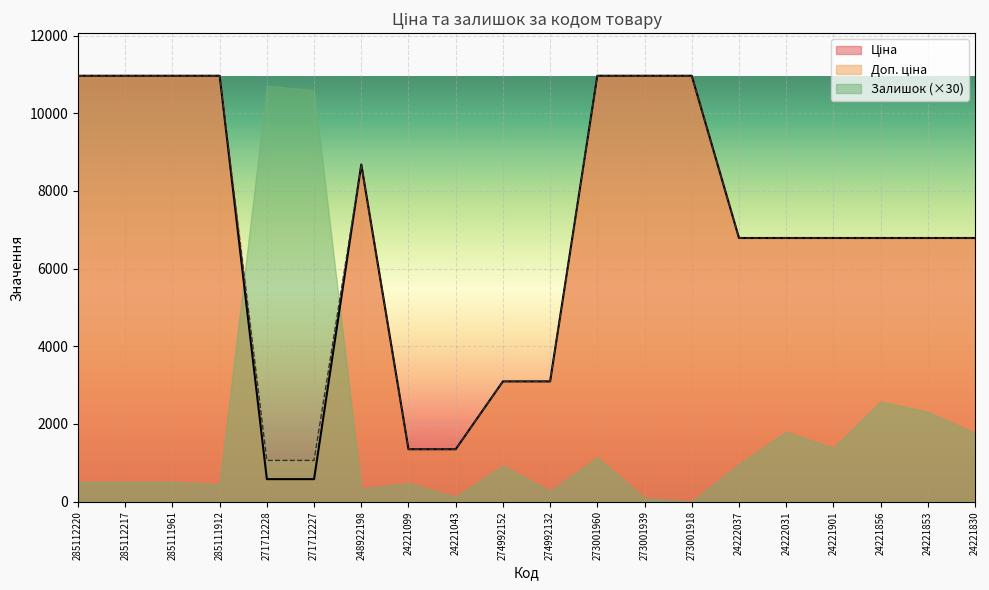

True or false: Ціна and Доп. ціна cross at least once.

False